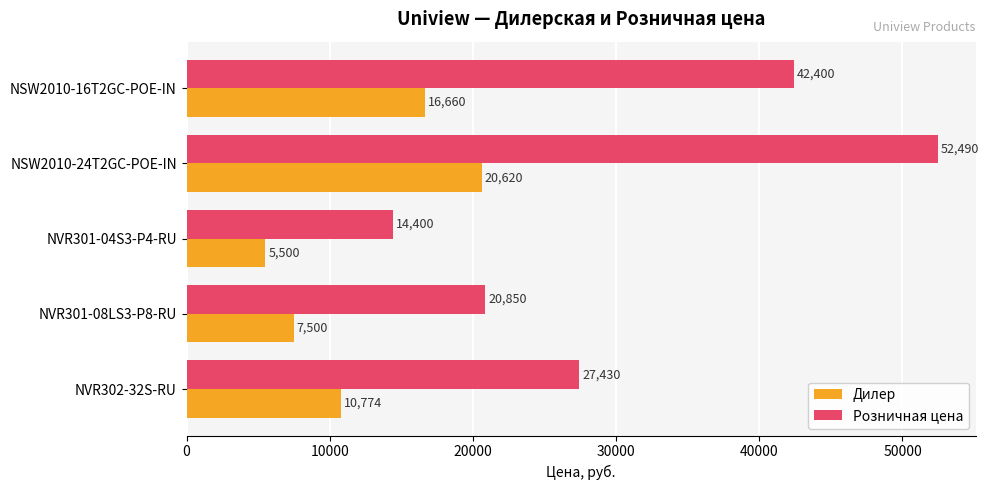

What is the difference between the maximum and minimum values in the Розничная цена series?

38090.0